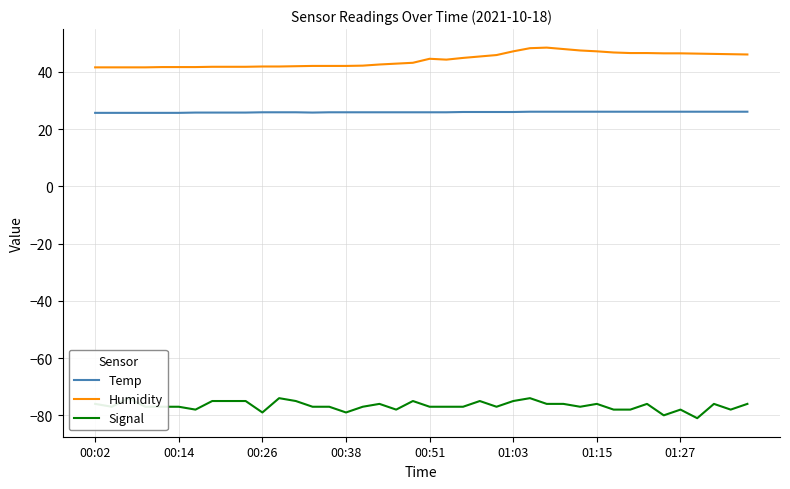

True or false: Temp and Humidity intersect in this chart.

False